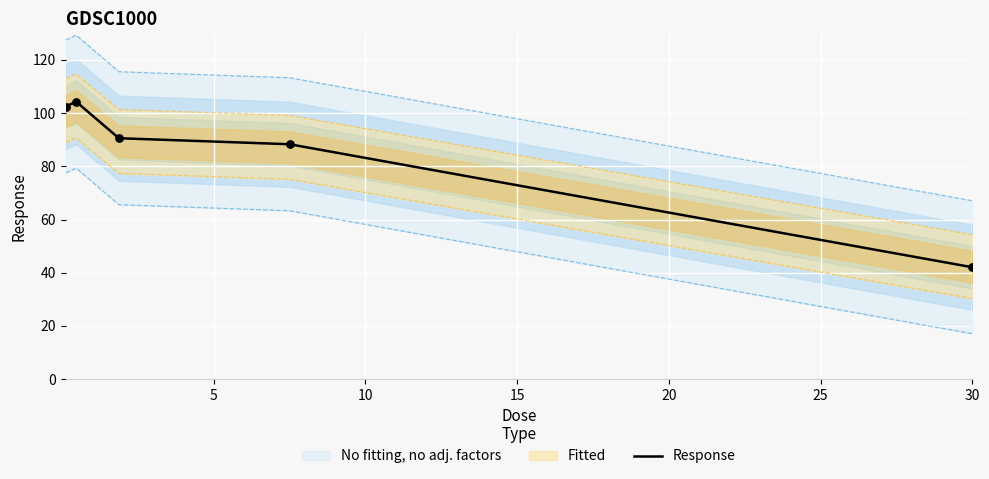

What is the lowest value of the Response series?

42.1